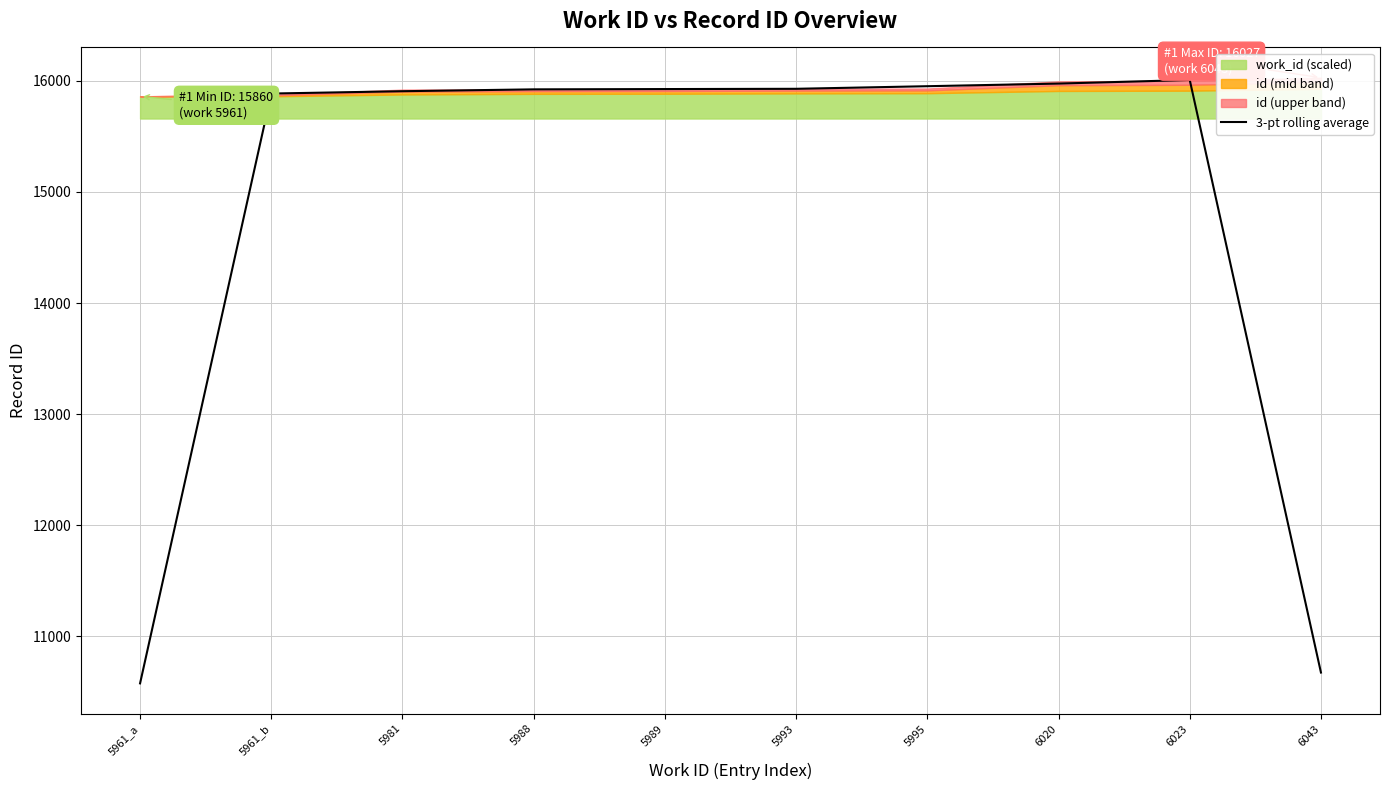

Does the chart have visible grid lines?

Yes